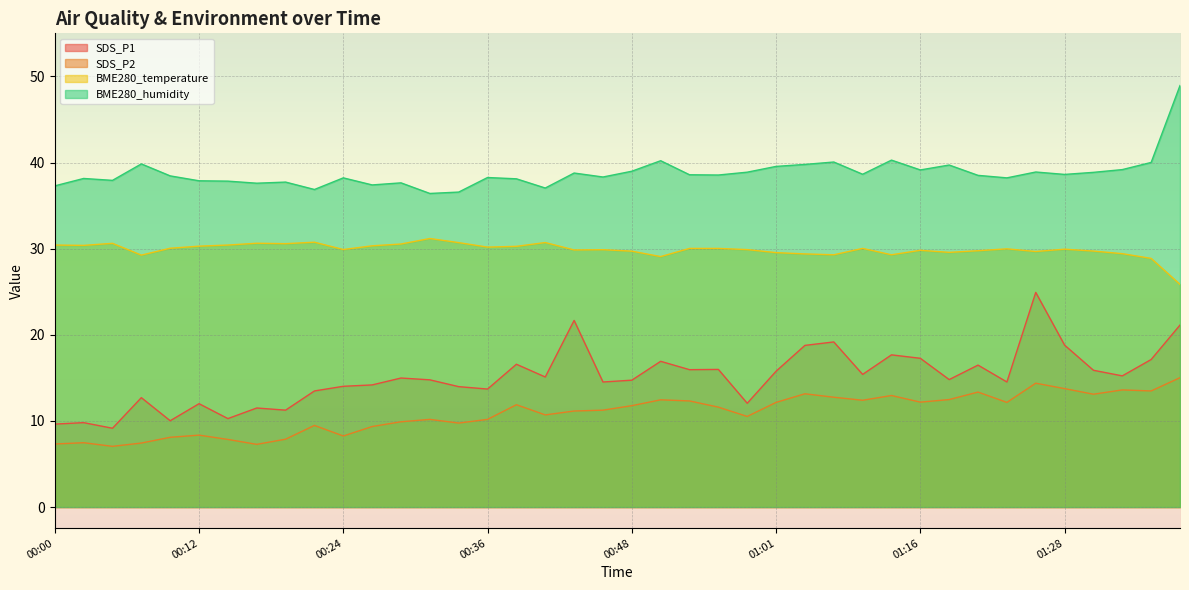

Where is the first local minimum for SDS_P2?

00:05